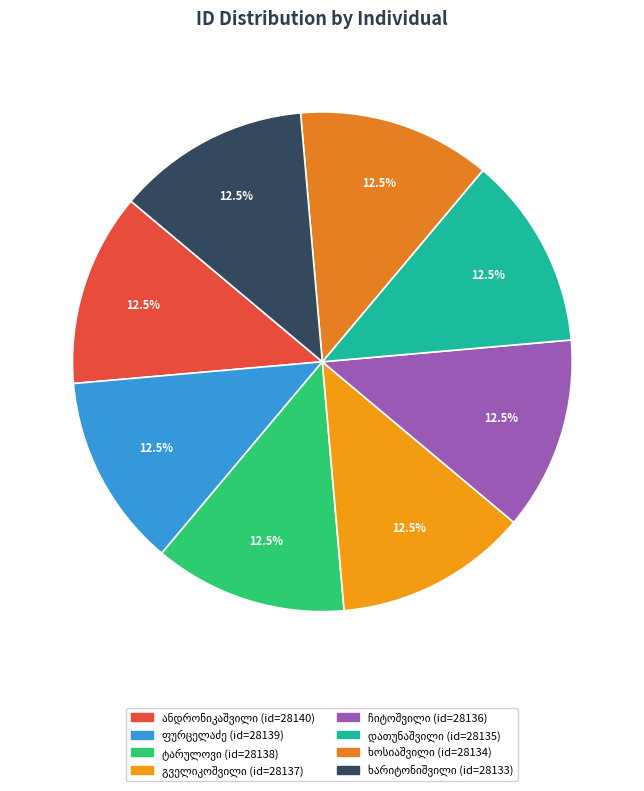

To the nearest percent, what percentage of the pie is შაქრო ხარიტონიშვილი?

12%